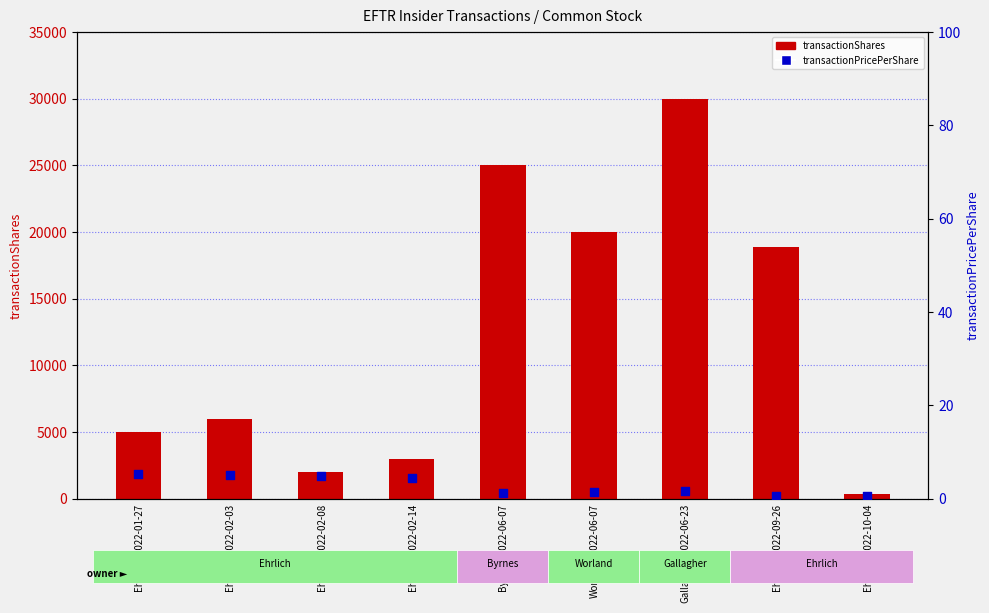

What is the total value across all series at Ehrlich_2022-02-14?

3004.4